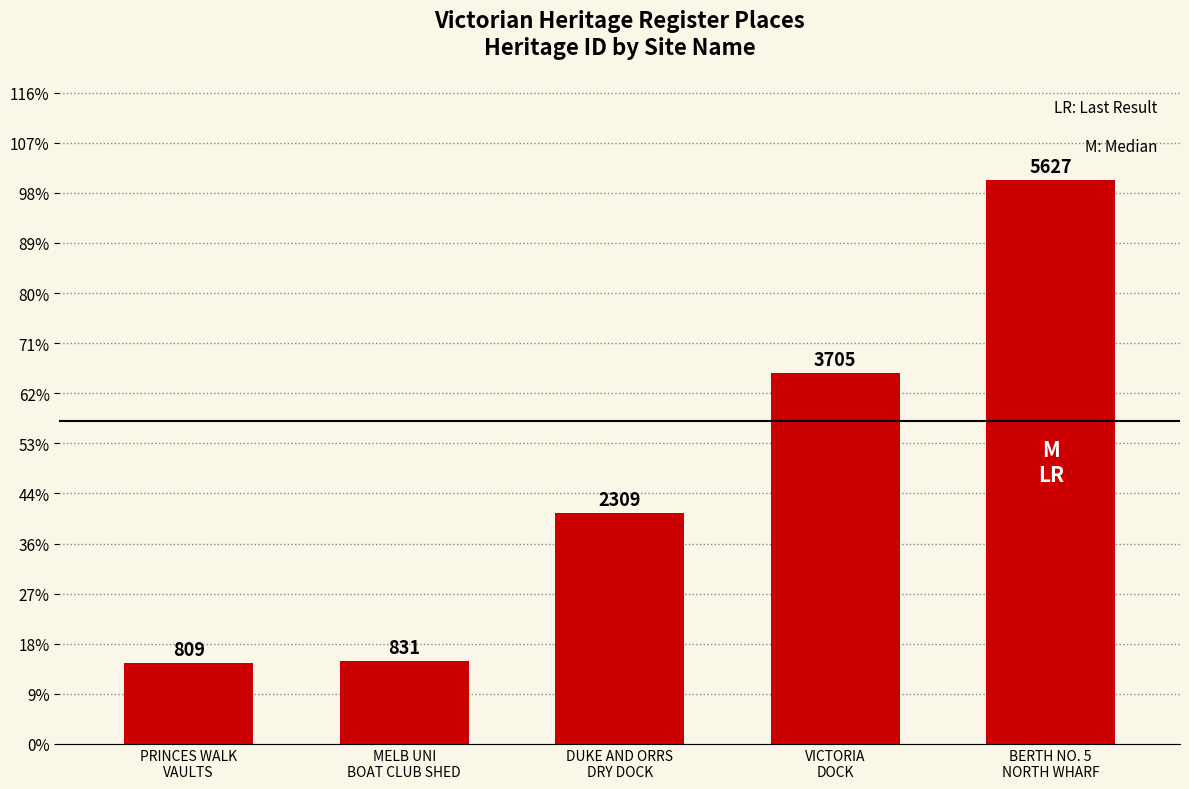

The value at DUKE AND ORRS
DRY DOCK is 3959. True or false?

False